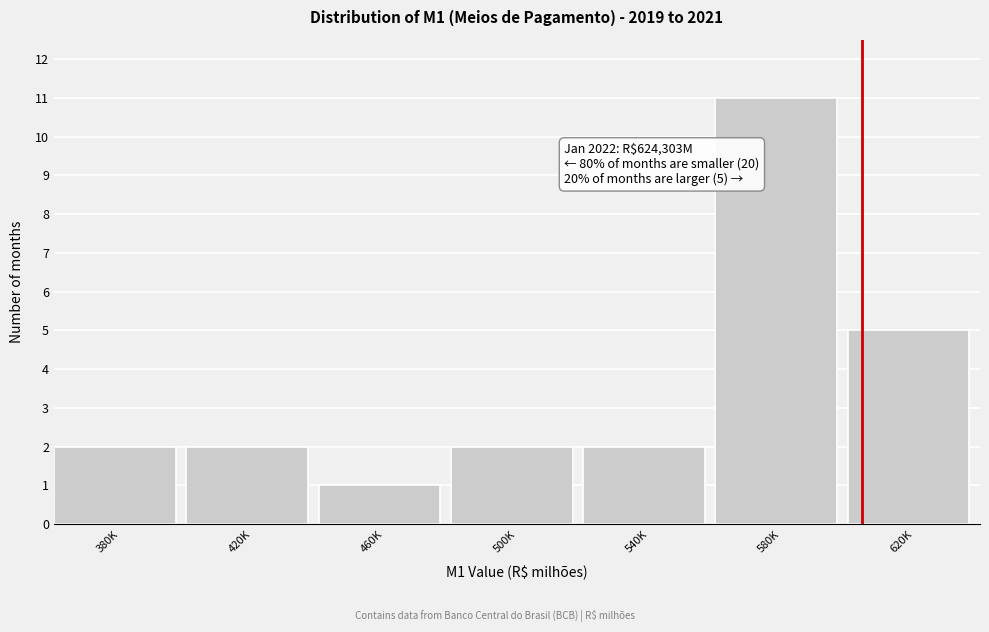

Reading left to right, transcribe all the data shown in this chart.

2	2	1	2	2	11	5